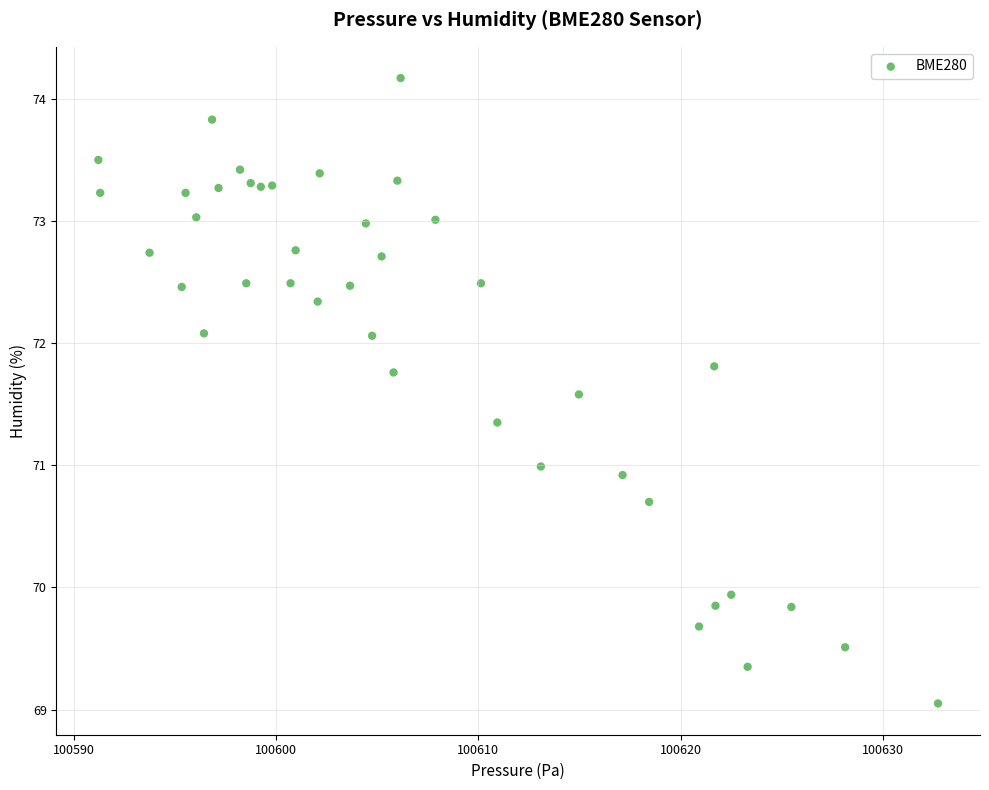

What is the range of X values (max minus min)?

41.5